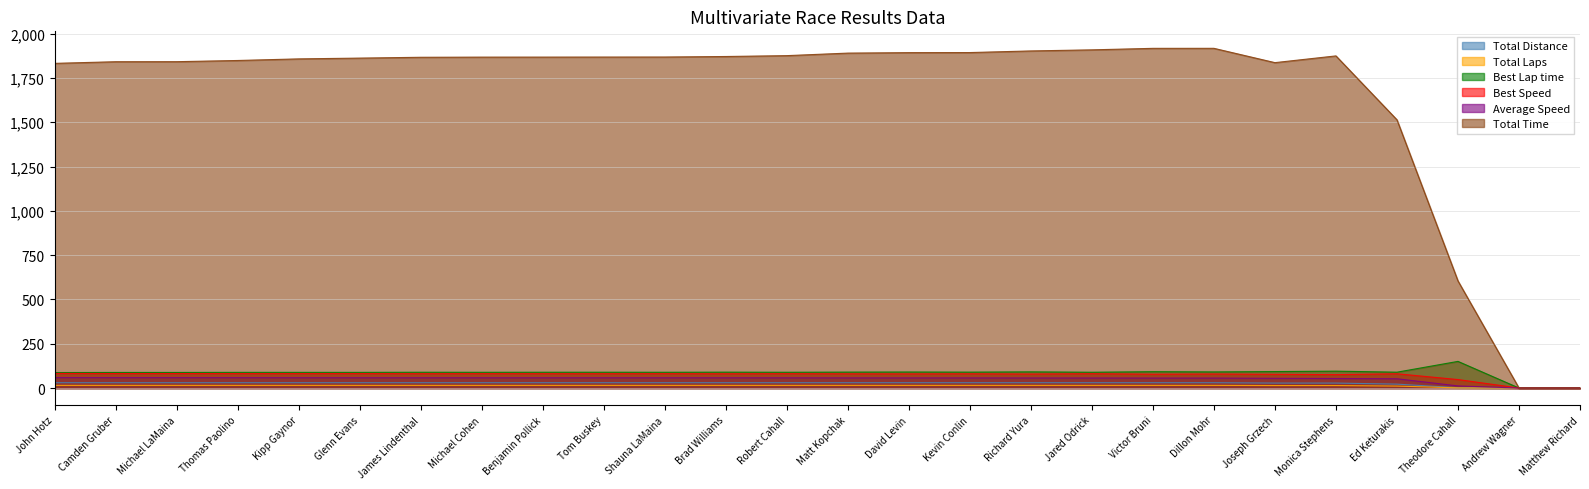

At which label is Best Speed closest to 41?

Theodore Cahall